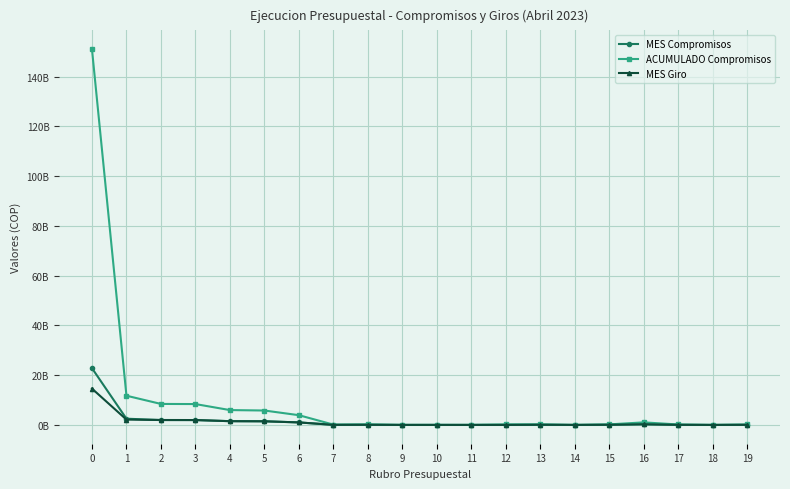

Reading left to right, list all the values displayed in this chart.

MES Compromisos: 22816972035	2505453471	1975189718	1963565773	1511077609	1463412748	1011247554	34342589	58458978	3178490	5931188	0	9347825	72242117	1573115	70669002	268664007	47664861	1049165	46615696
ACUMULADO Compromisos: 151022729211	11742614664	8439166350	8387789720	5970334280	5794231416	3915661546	129098822	229947959	11494605	27431673	17482141	212619578	223298530	2452071	220846459	1027196562	176102864	1049165	175053699
MES Giro: 14600518738	2146254007	1974140553	1962516608	1510028444	1463412748	1011247554	34342589	58458978	3178490	5931188	0	9347825	72242117	1573115	70669002	268664007	46615696	0	46615696